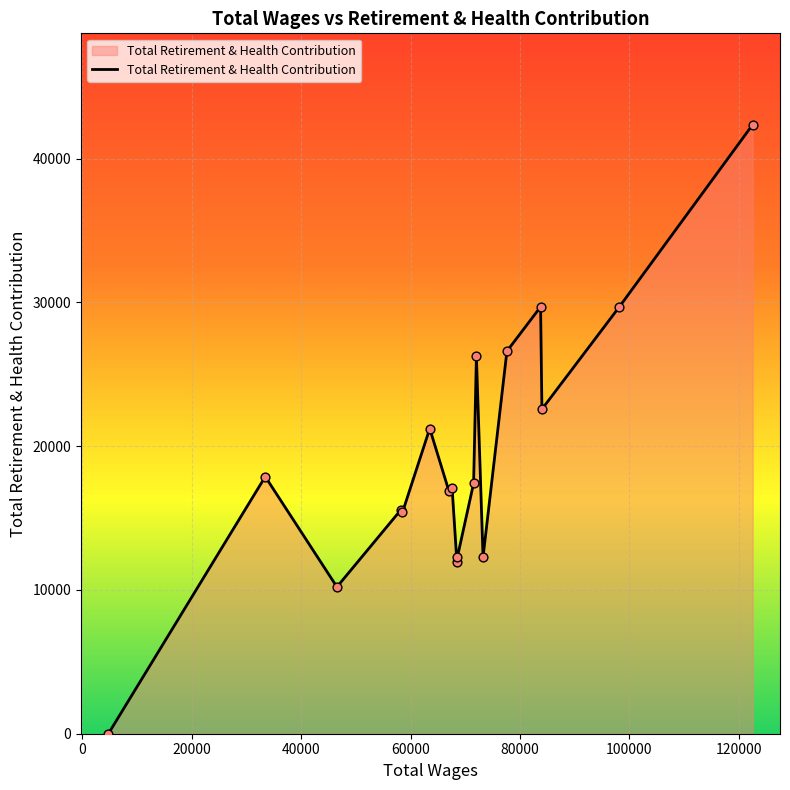

What is the difference between the maximum and minimum values?

42369